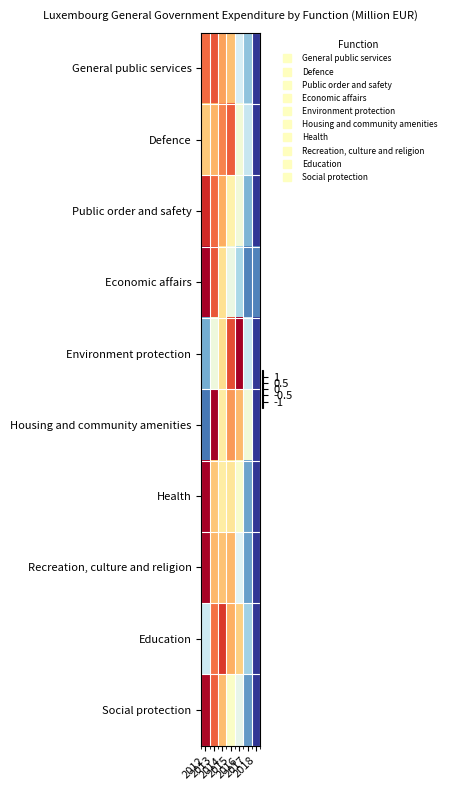

Reading left to right, what are all the values shown in this chart?

General public services: 2012=-0.9	2013=-1.0	2014=-0.6	2015=-0.5	2016=0.4	2017=0.7	2018=2.0
Defence: 2012=-0.4	2013=-0.6	2014=-0.8	2015=-1.0	2016=0.1	2017=0.4	2018=2.2
Public order and safety: 2012=-1.2	2013=-0.9	2014=-0.6	2015=-0.1	2016=0.1	2017=0.8	2018=1.9
Economic affairs: 2012=-1.7	2013=-1.0	2014=-0.3	2015=0.2	2016=0.6	2017=1.1	2018=1.1
Environment protection: 2012=0.9	2013=0.2	2014=-0.3	2015=-1.0	2016=-1.6	2017=0.4	2018=1.5
Housing and community amenities: 2012=1.2	2013=-1.5	2014=-0.2	2015=-0.7	2016=-0.5	2017=0.1	2018=1.6
Health: 2012=-1.8	2013=-0.4	2014=-0.2	2015=-0.2	2016=0.1	2017=0.9	2018=1.6
Recreation, culture and religion: 2012=-1.5	2013=-0.5	2014=-0.5	2015=-0.5	2016=0.3	2017=1.0	2018=1.7
Education: 2012=0.4	2013=-0.9	2014=-1.2	2015=-0.6	2016=-0.4	2017=0.6	2018=2.0
Social protection: 2012=-1.4	2013=-1.0	2014=-0.5	2015=0.0	2016=0.2	2017=1.0	2018=1.6